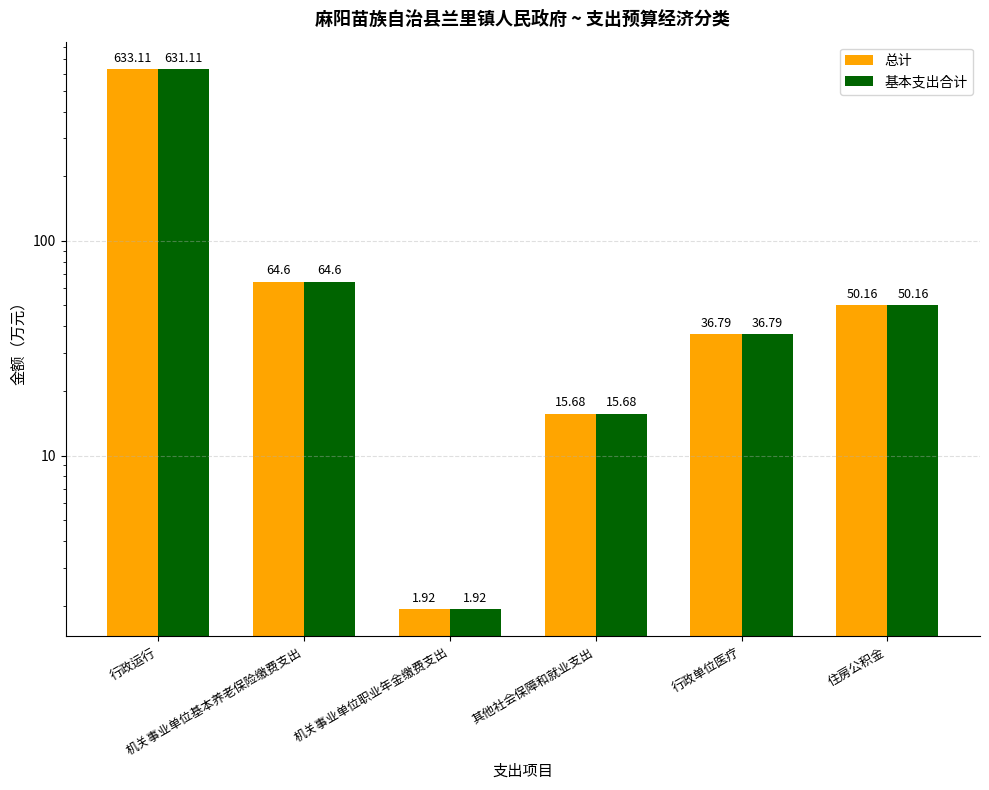

At which category is the sum across all series the highest?

行政运行